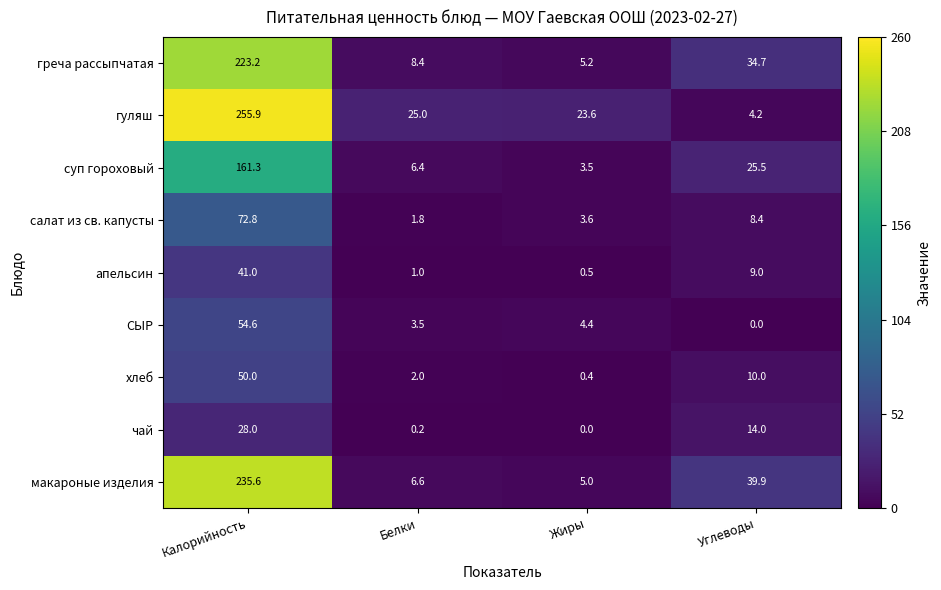

Where does the гуляш series first go above 25?

Калорийность